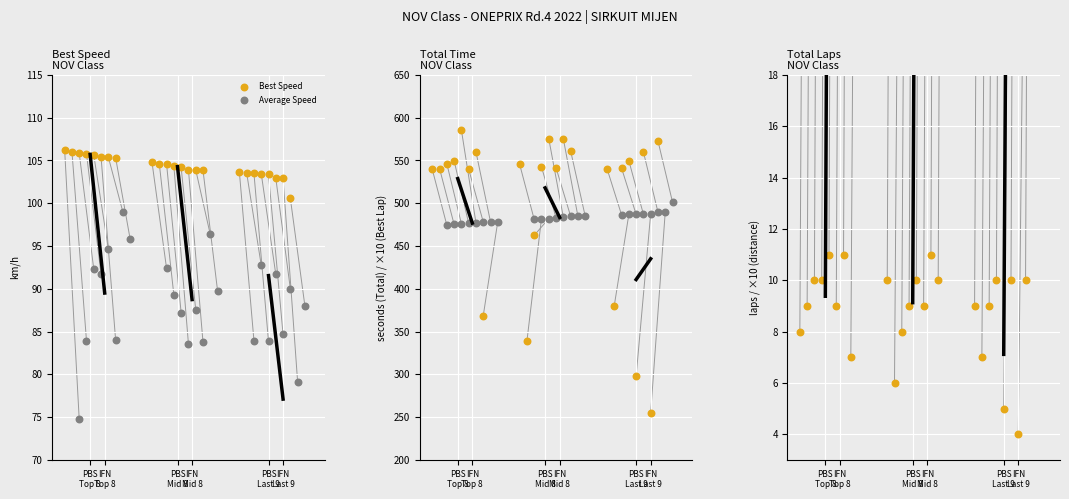

Which series has the largest Y range (max minus min)?

Total Time